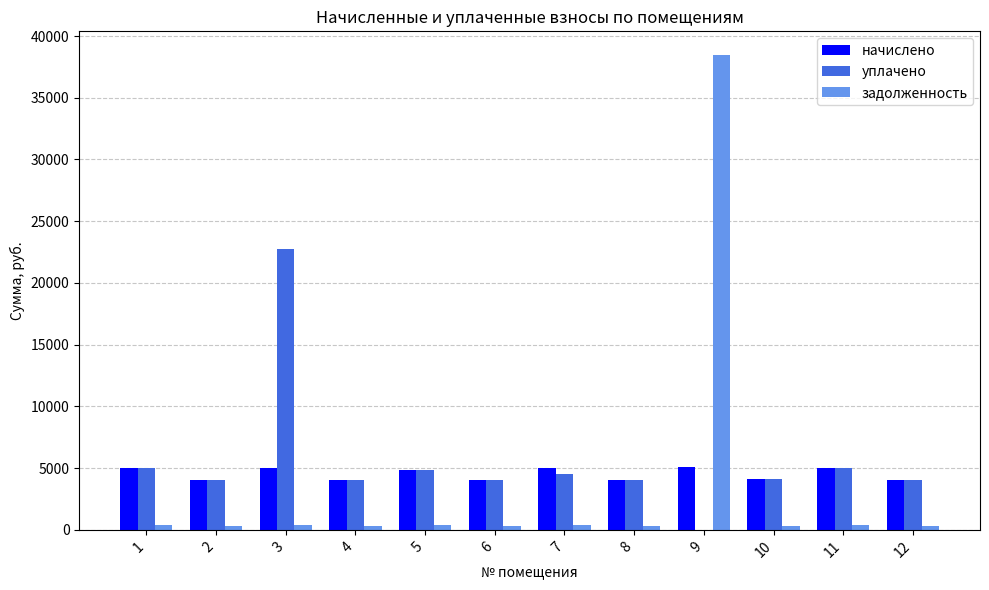

The value of начислено at 2 is 4071.7. True or false?

True